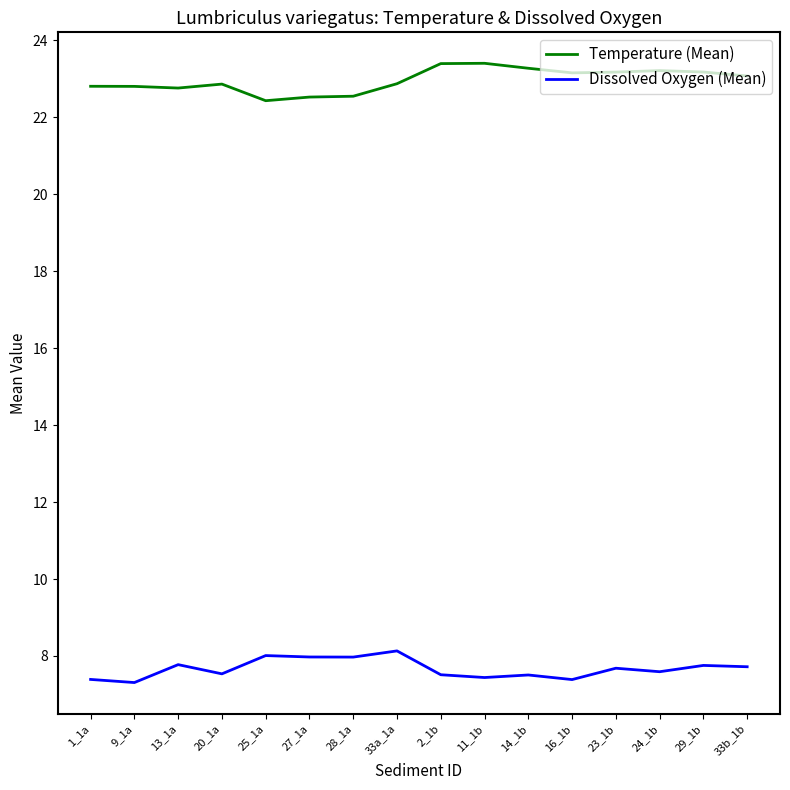

What is the greatest value displayed?

23.4